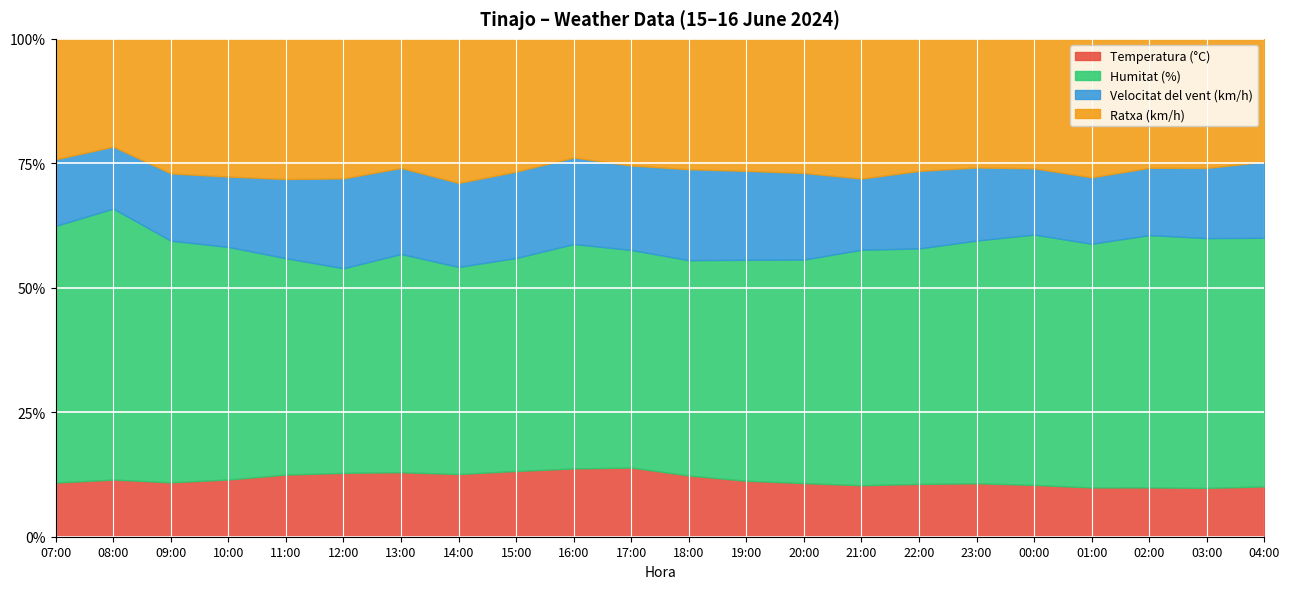

The value of Velocitat del vent (km/h) at 08:00 is 19.0. True or false?

True